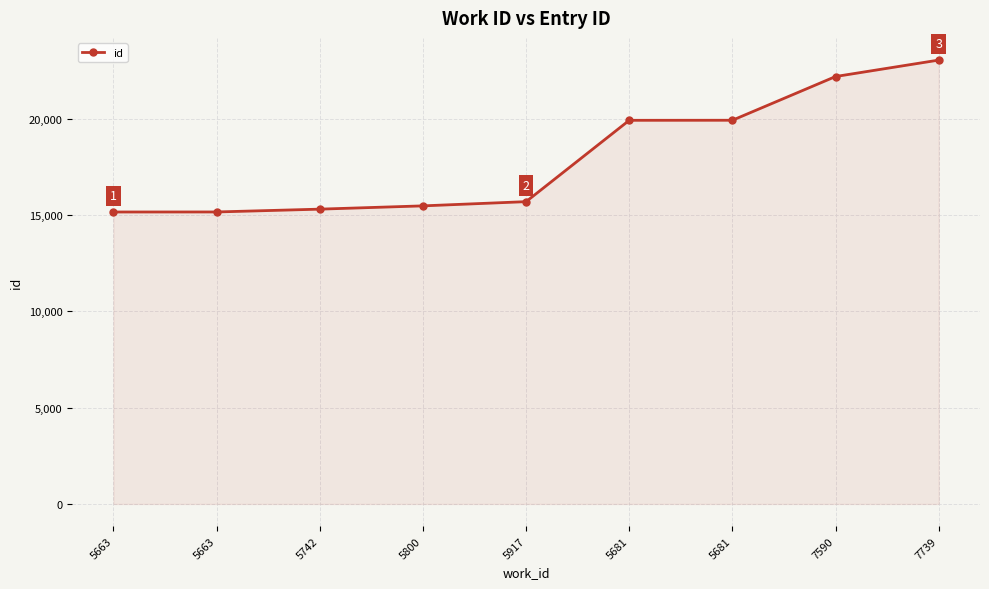

Reading left to right, transcribe all the data shown in this chart.

15150	15152	15298	15468	15687	19908	19911	22180	23033